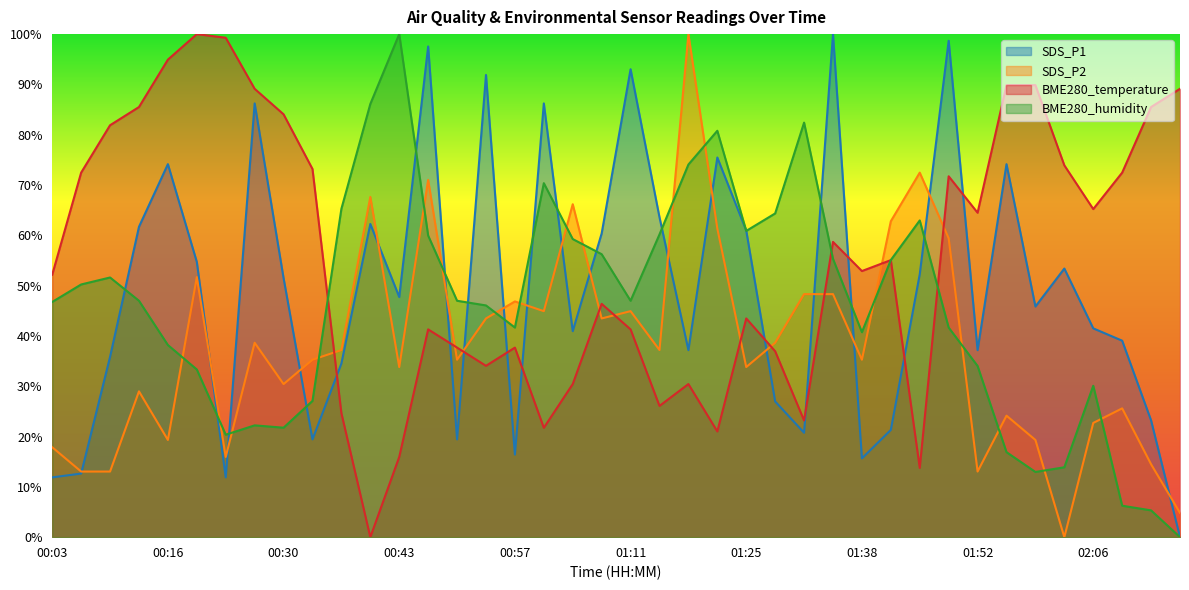

Count the number of categories in the chart.

40